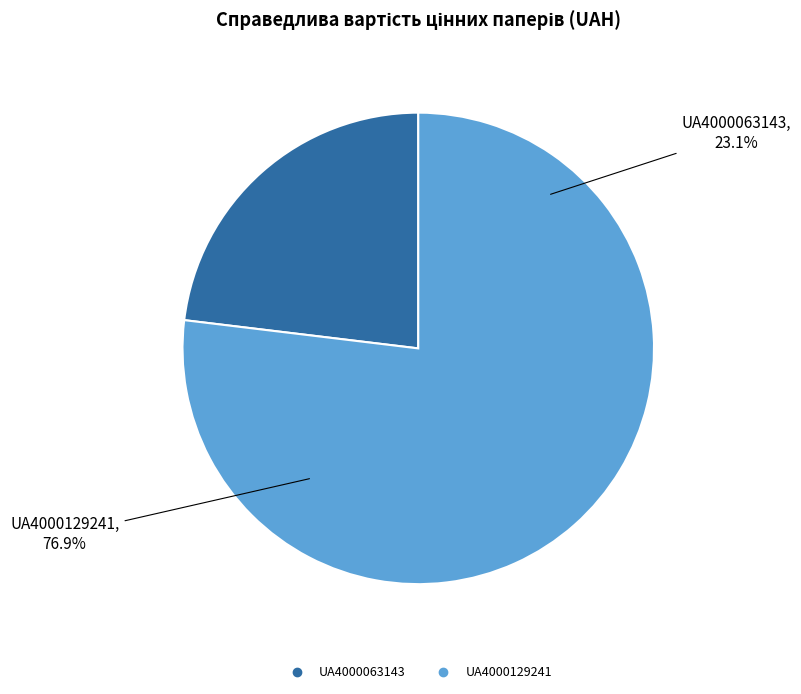

What is the majority slice?

UA4000129241